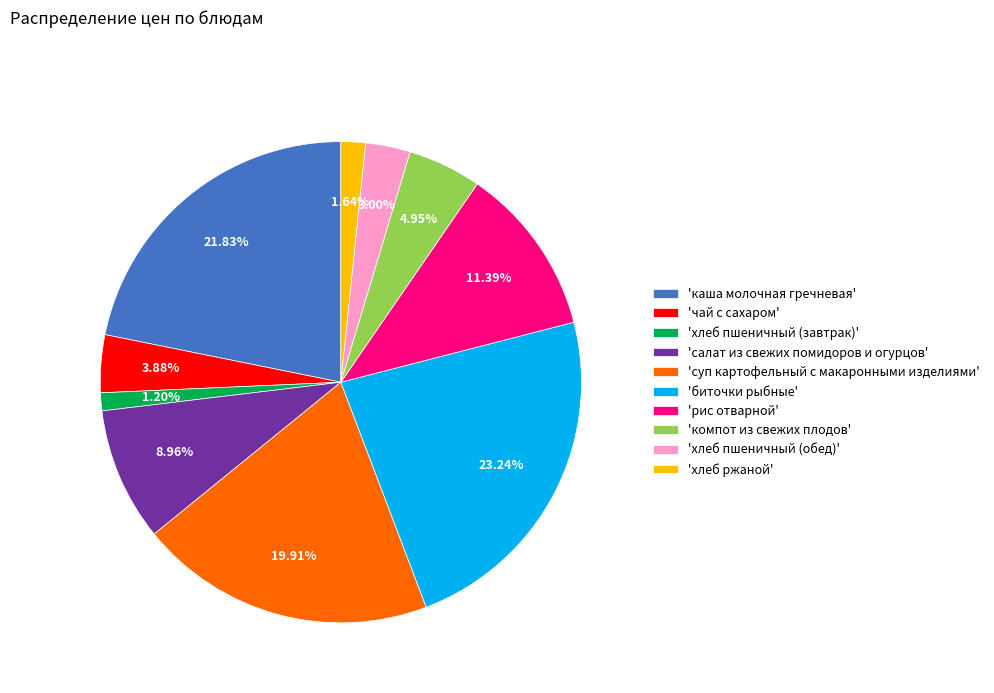

How many slices are in this pie chart?

10